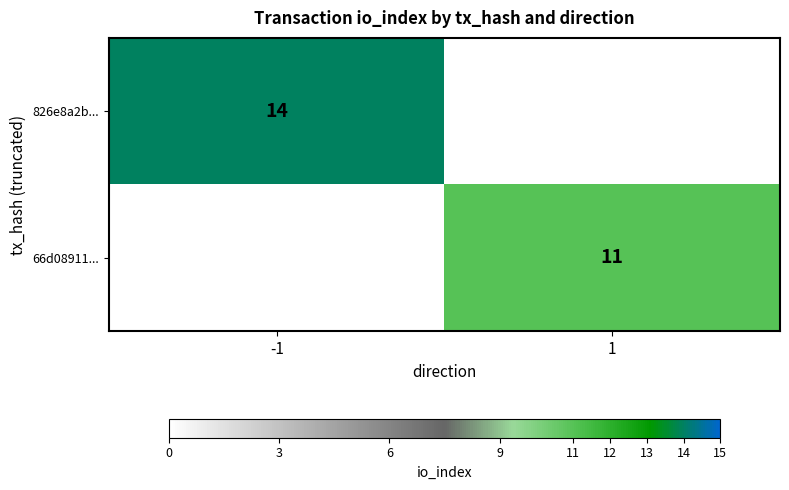

What is the spread (max minus min) of values at -1?

14